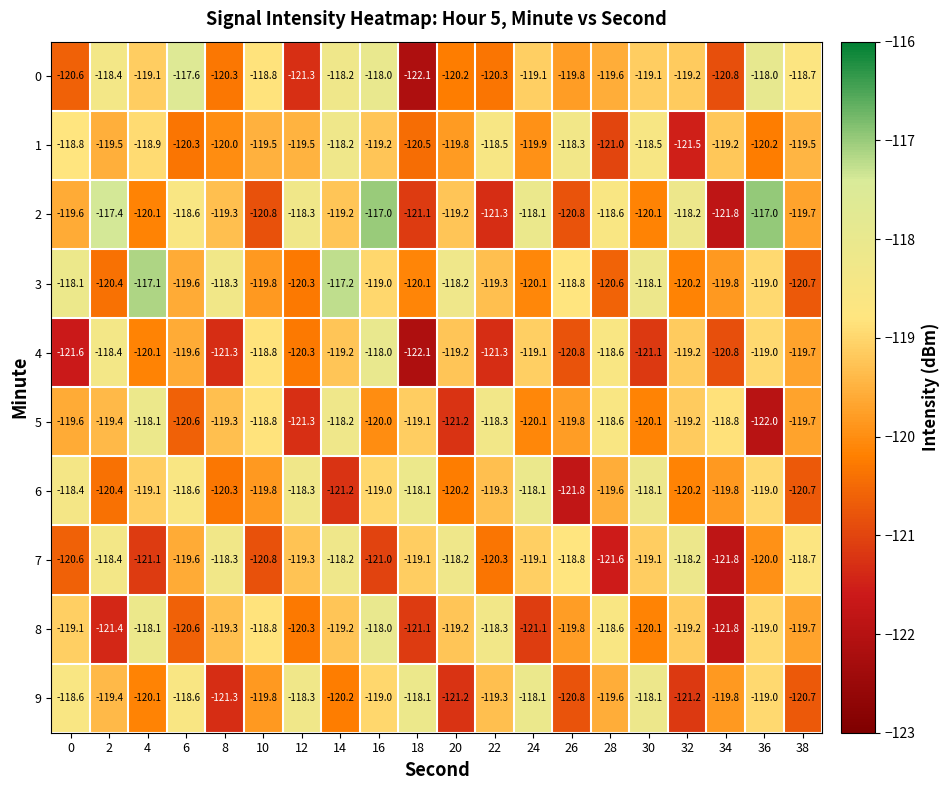

Which series changed the most between 0 and 16?

4